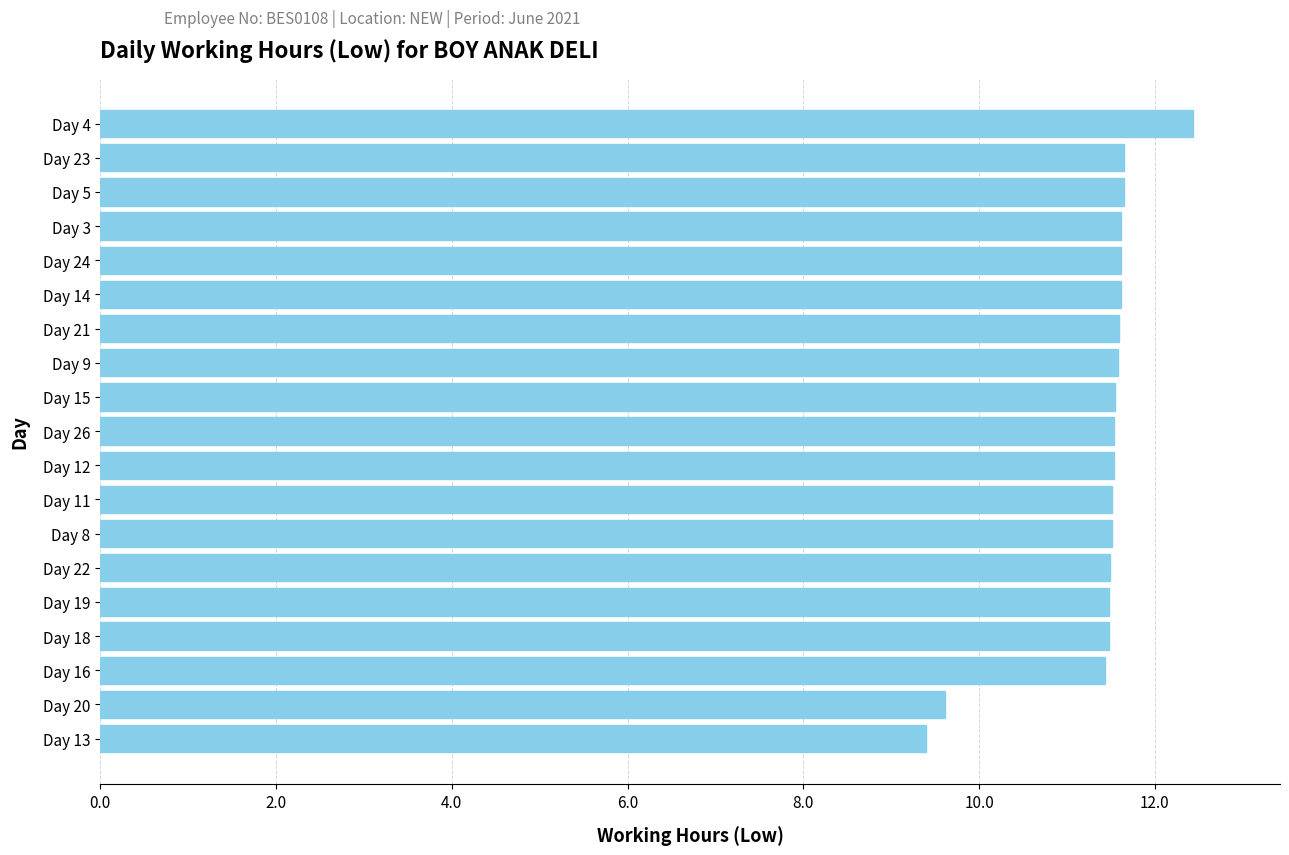

What is the ratio of the value at Day 8 to the value at Day 4?

0.9